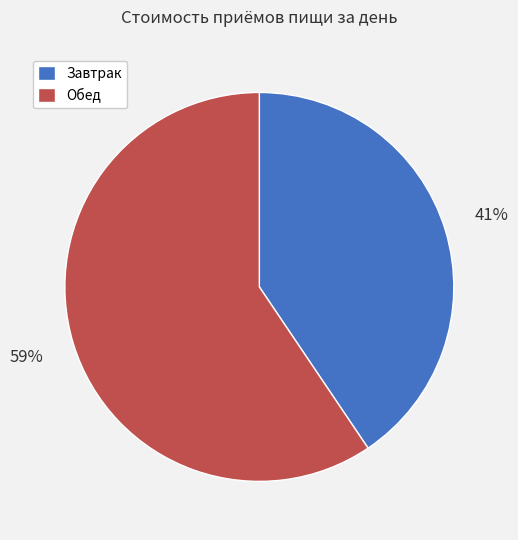

True or false: Обед accounts for 46% of the total.

False